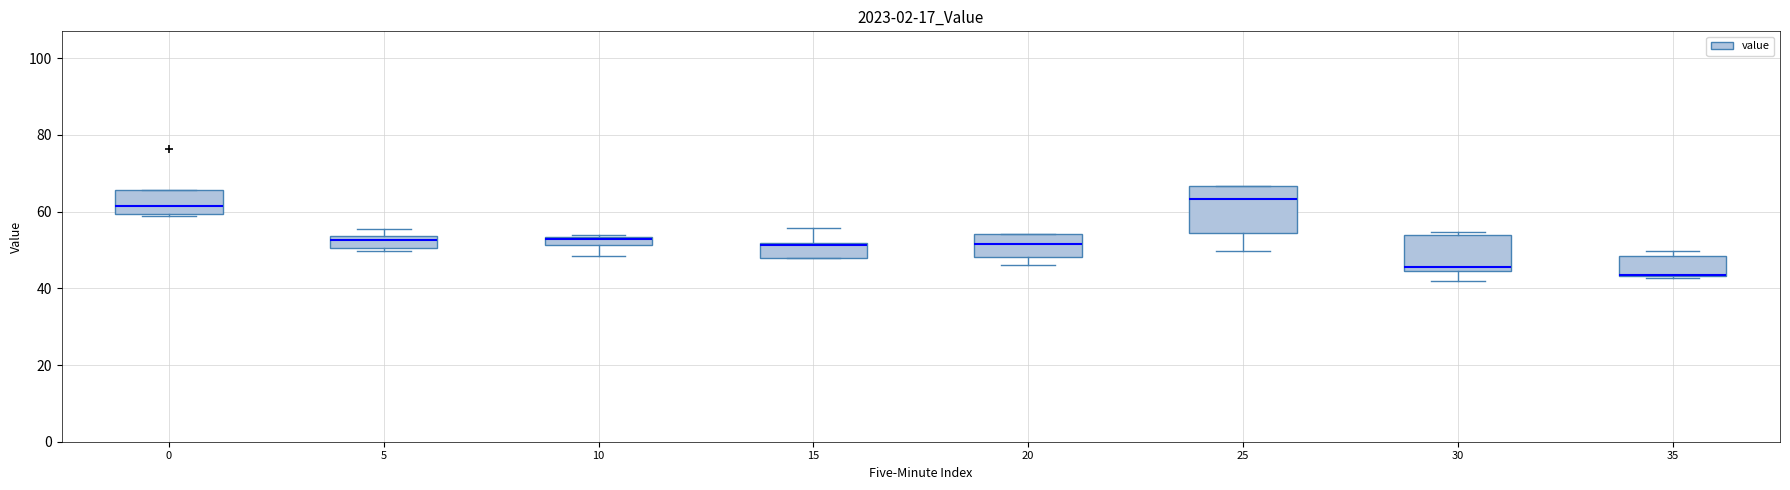

Where is the upper edge of the box at x = 30 on the y-axis? The values are not printed on the chart, so give them approximately, as read against the axis.

54